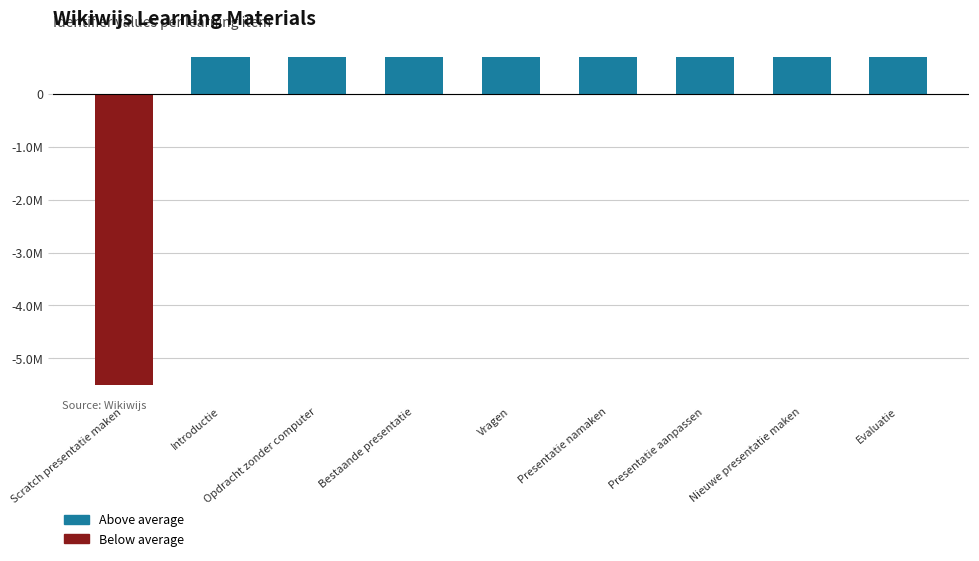

Does the chart contain any negative values?

Yes